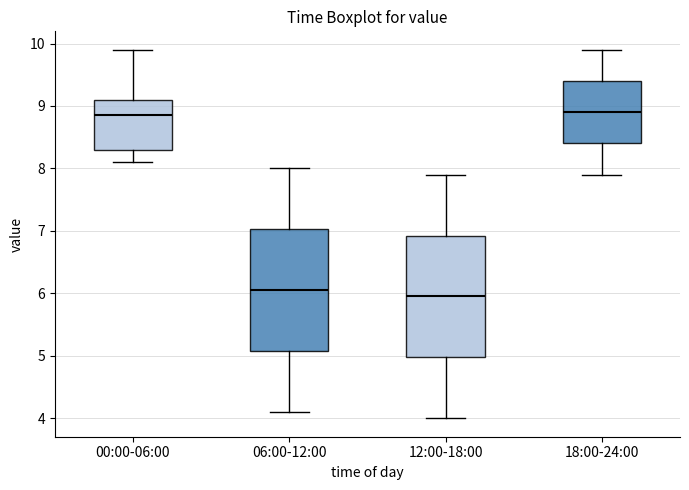

Reading left to right, read every box against the y-axis: the position of its median line, the range the box covers, and the ends of its whiskers. The values are not printed on the chart, so give them approximately, as read against the axis.

00:00-06:00: median 8.9, box 8.3 to 9.1, whiskers 8.1 to 9.9
06:00-12:00: median 6.1, box 5.1 to 7.0, whiskers 4.1 to 8.0
12:00-18:00: median 6.0, box 5.0 to 6.9, whiskers 4.0 to 7.9
18:00-24:00: median 8.9, box 8.4 to 9.4, whiskers 7.9 to 9.9